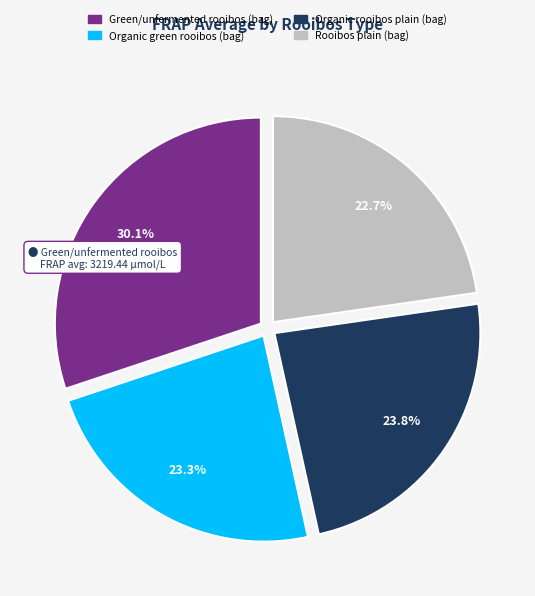

Is it true that Organic rooibos plain (bag) is 38% of the pie?

False